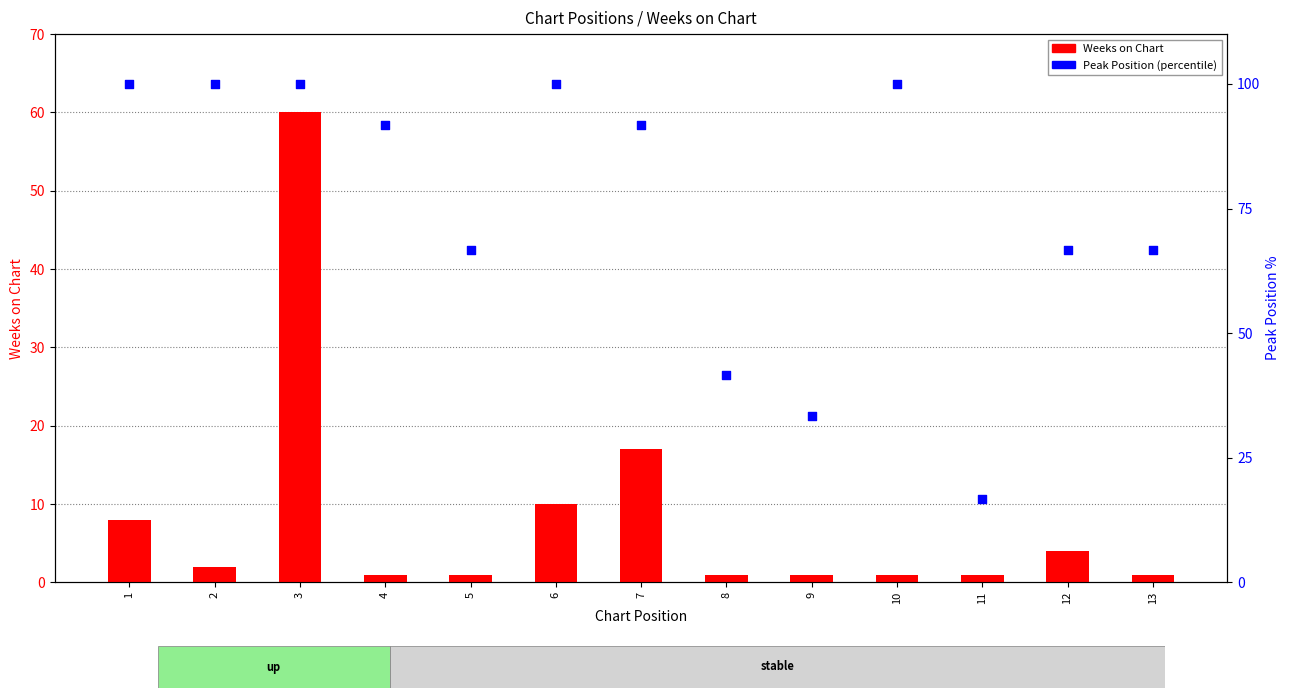

Which series contains the lowest Y value?

Weeks on Chart